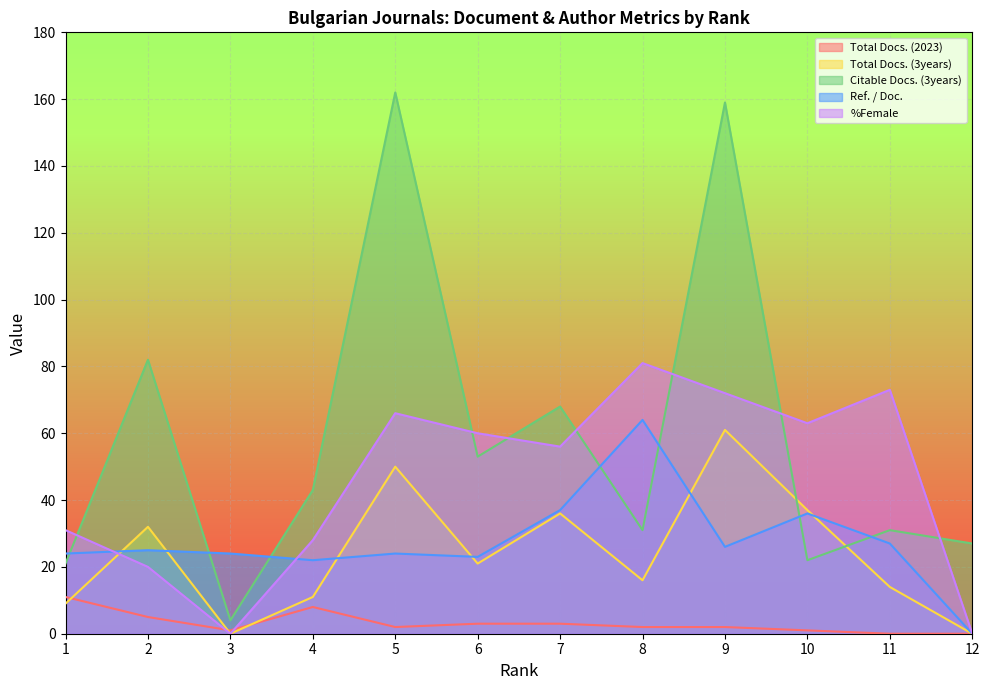

True or false: Ref. / Doc. has a value of 36 at 10.

True